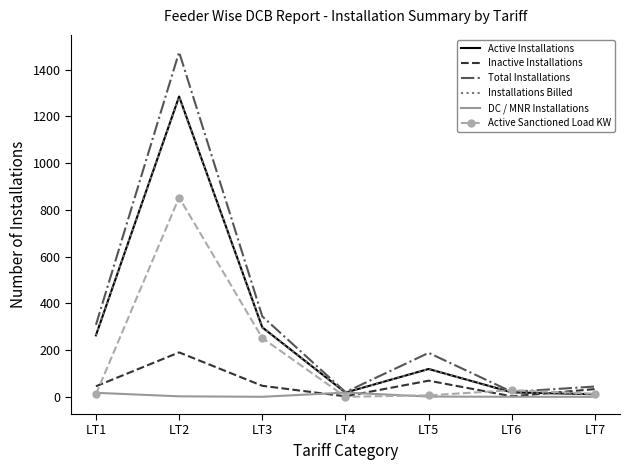

Where is Active Sanctioned Load KW nearest to the value 426?

LT3